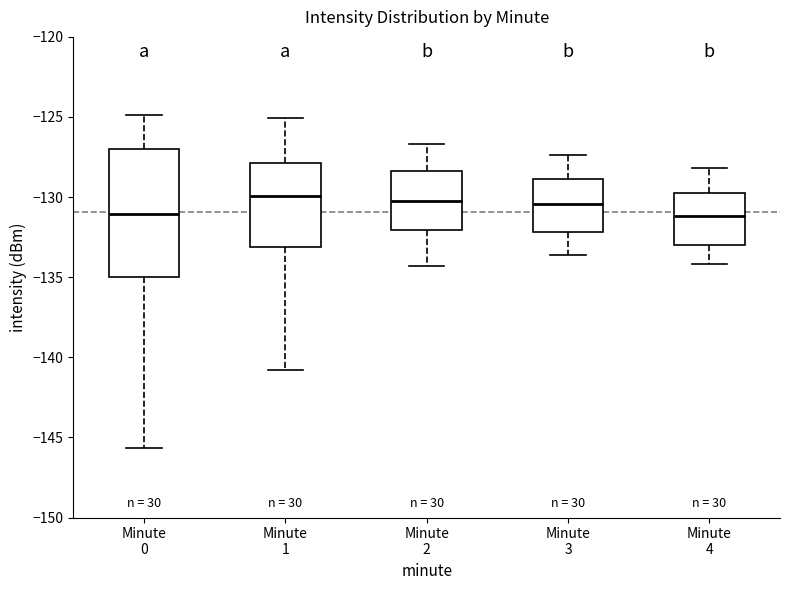

Comparing the boxes themselves (not the whiskers), which one is the tallest?

Minute 0